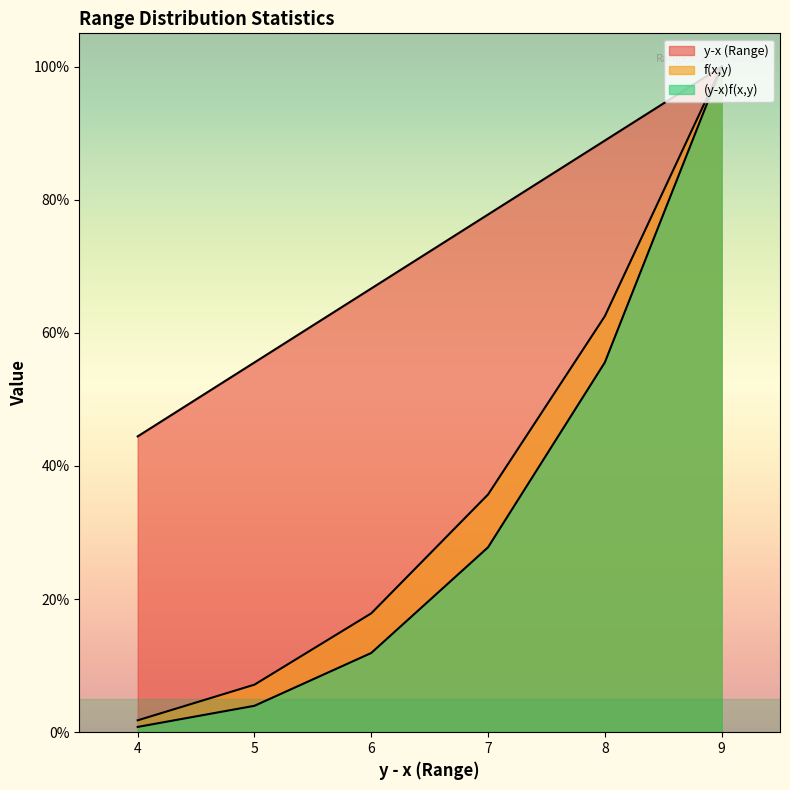

What is the total value across all series at 6?

1.0